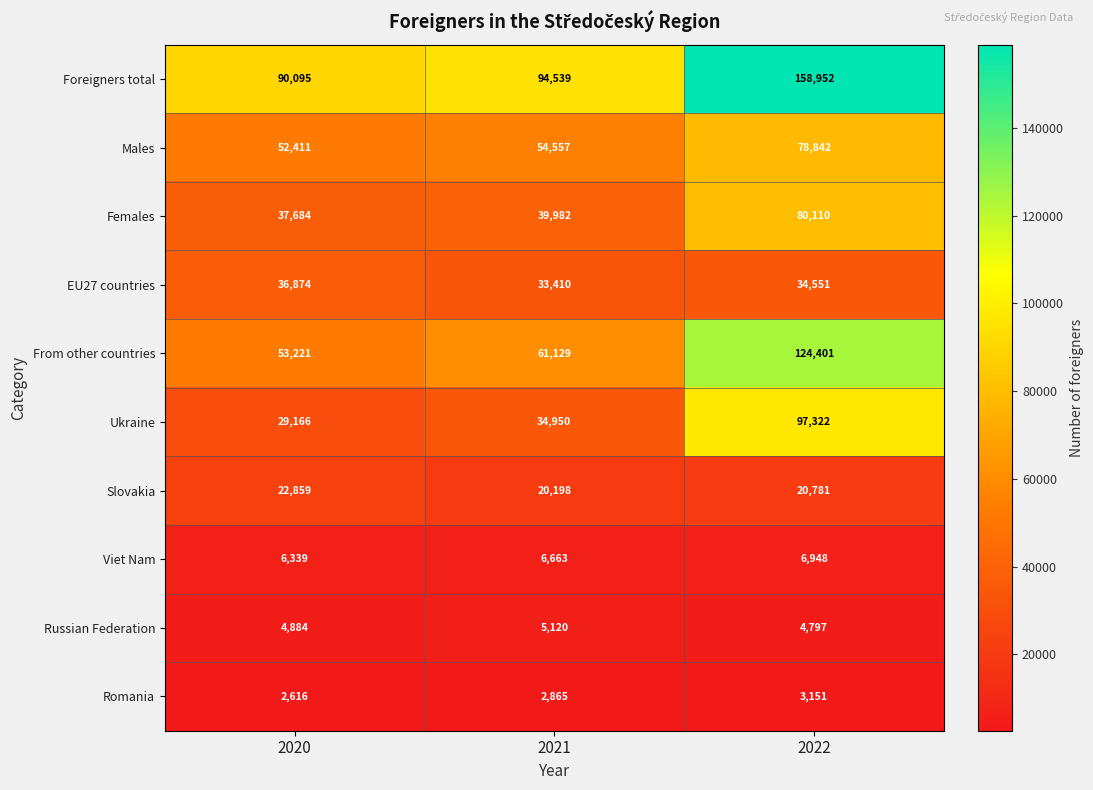

What is the sum of the Males values at 2022 and 2021?

133399